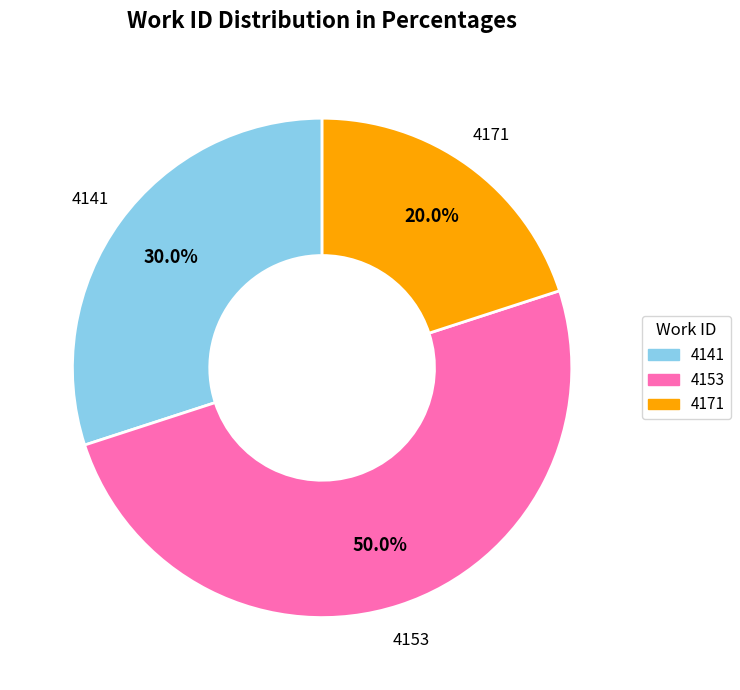

How much of the chart is everything except 4153?

50.0%